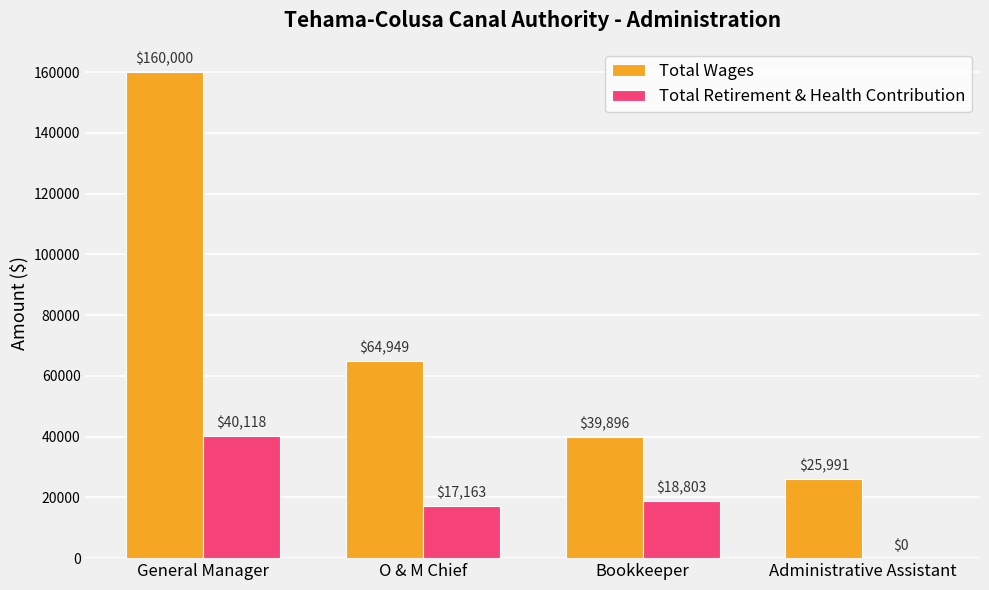

Is it true that Total Retirement & Health Contribution equals 17163 at O & M Chief?

True